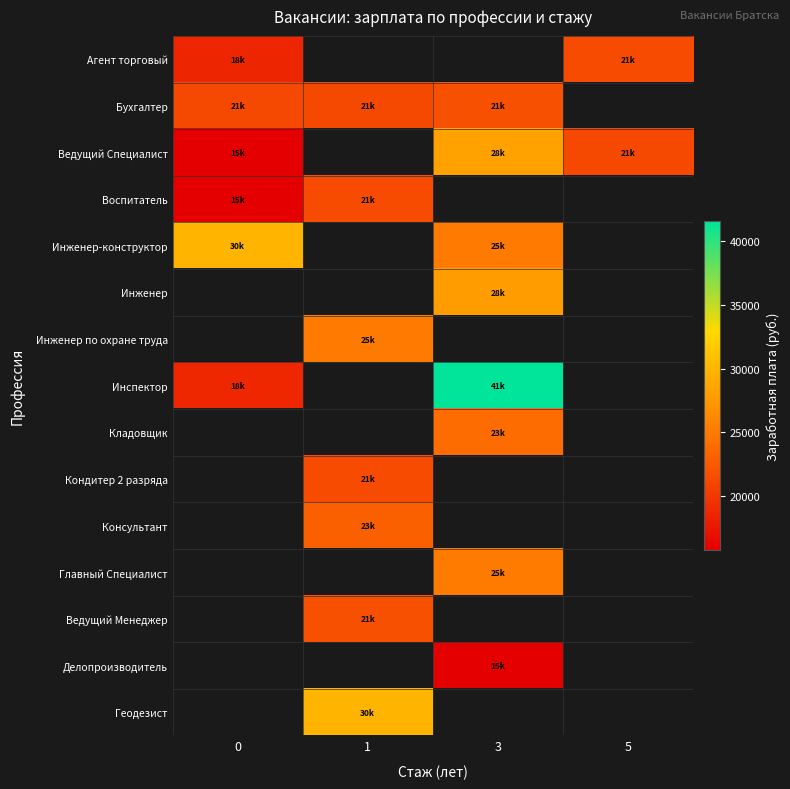

What is the highest value of the Агент торговый series?

21470.0